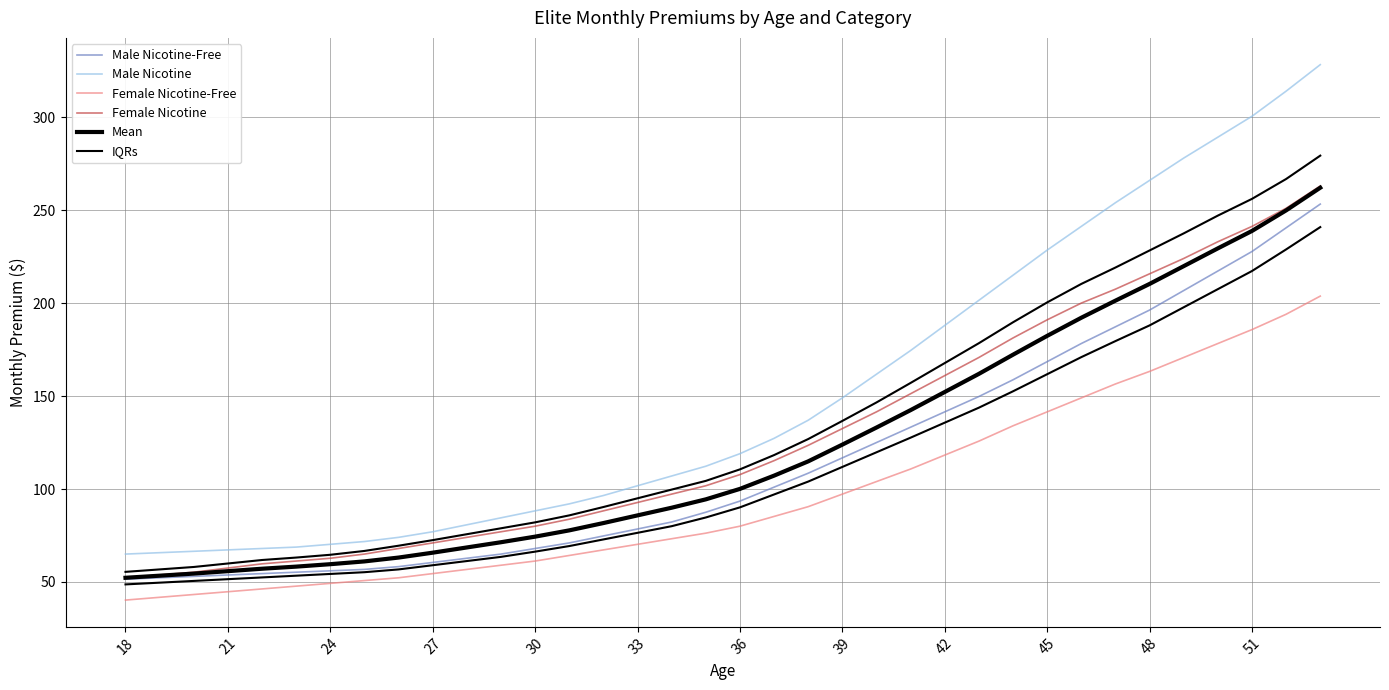

At which label does Female Nicotine reach its minimum?

18